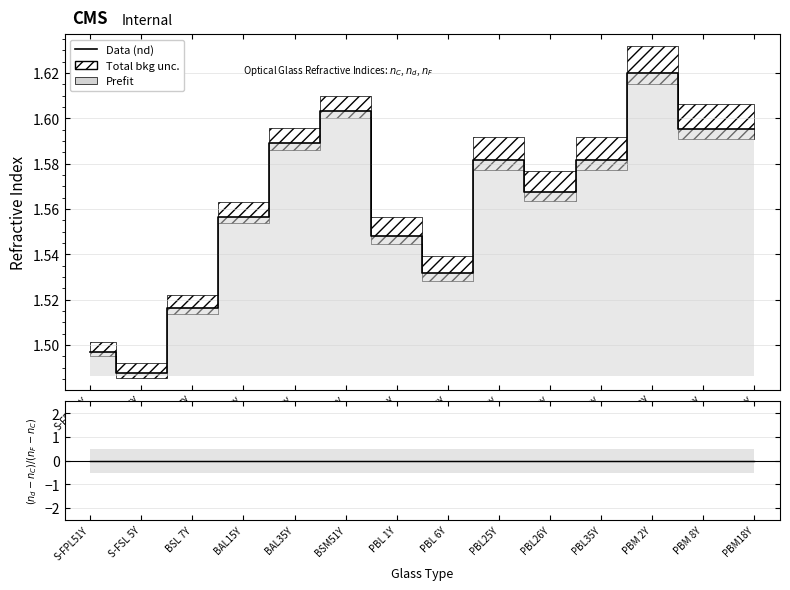

The value at PBL35Y is 1.6. True or false?

True